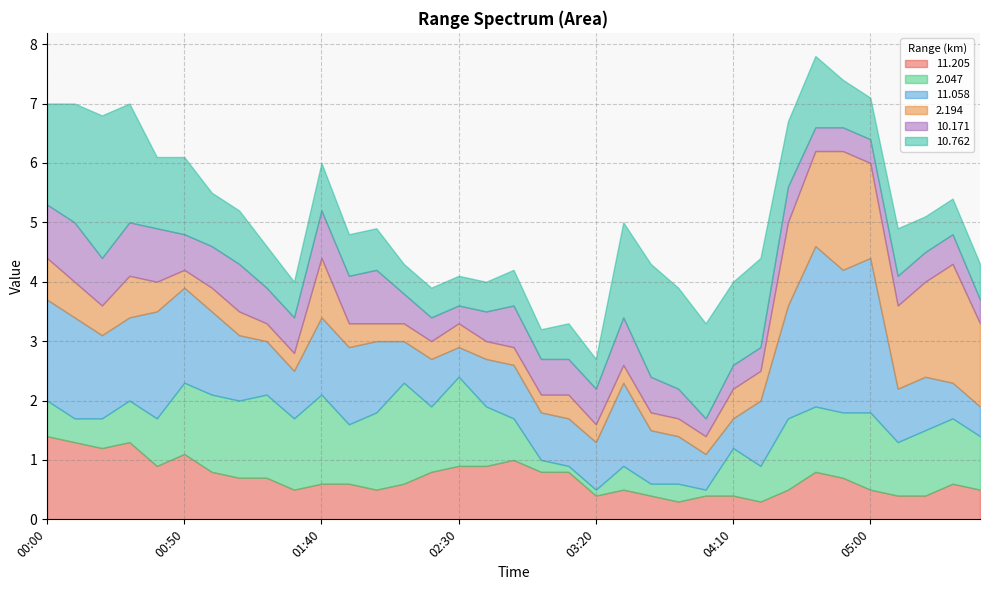

Which series has the widest spread of values?

 11.058